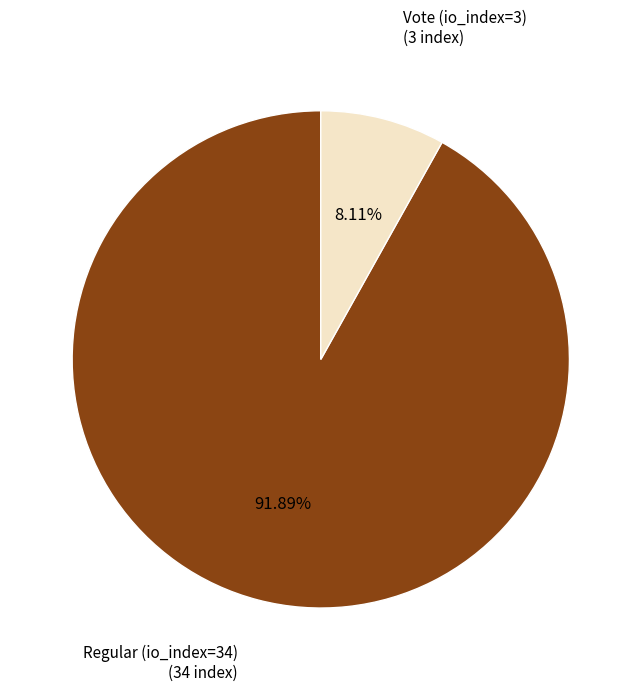

Is there any slice that represents more than half of the pie?

Yes